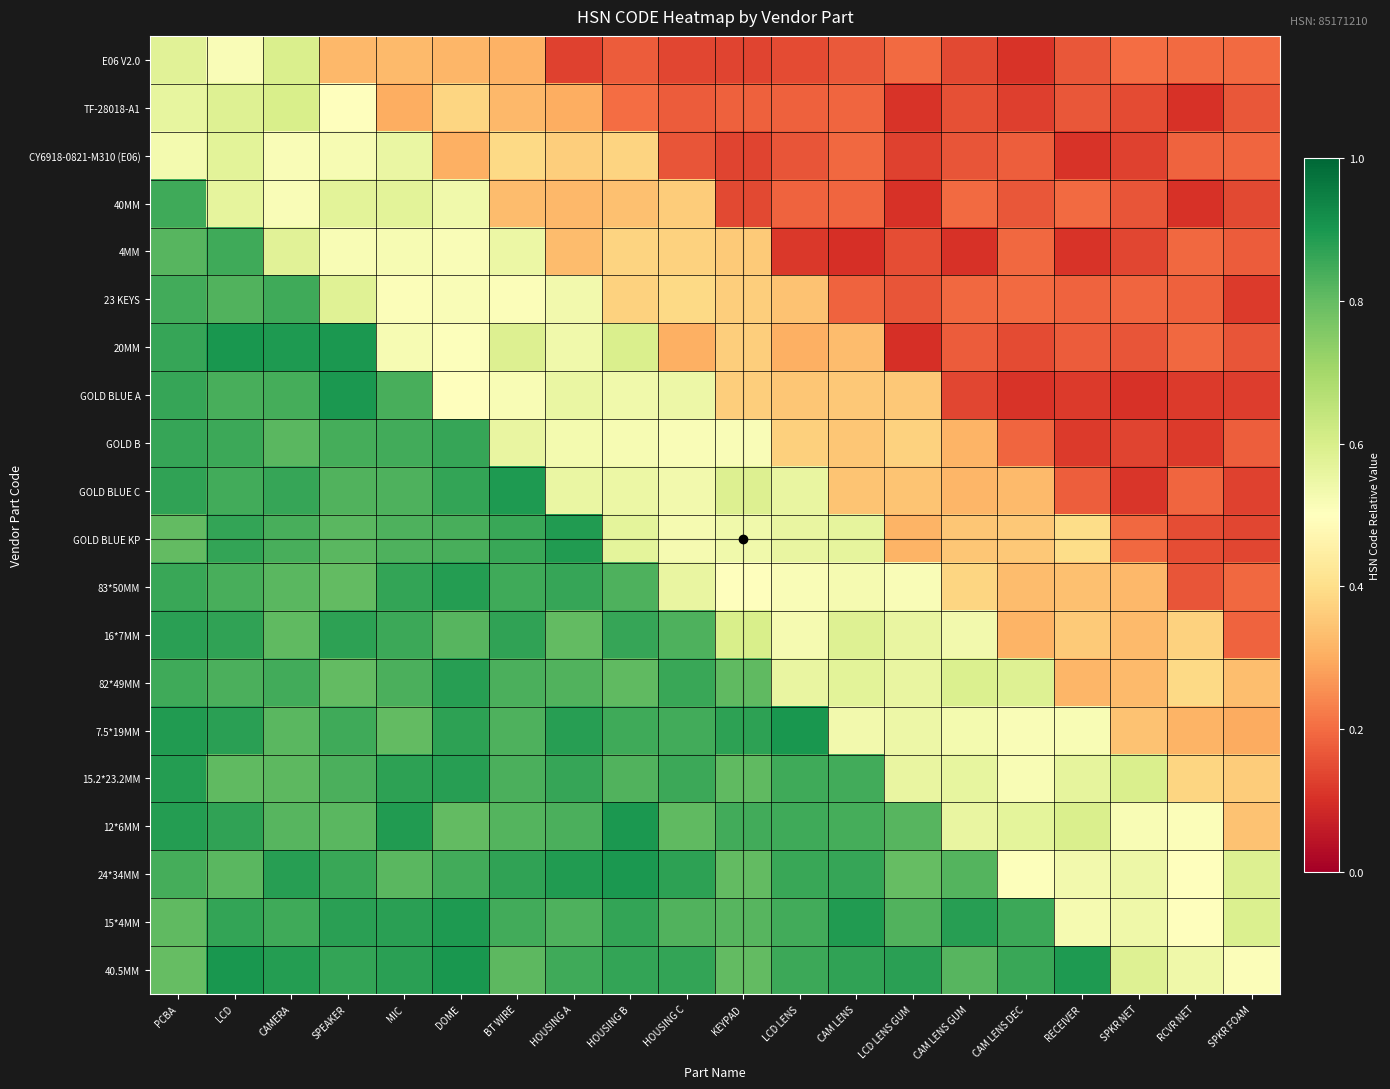

At how many categories does at least one series exceed 0?

20